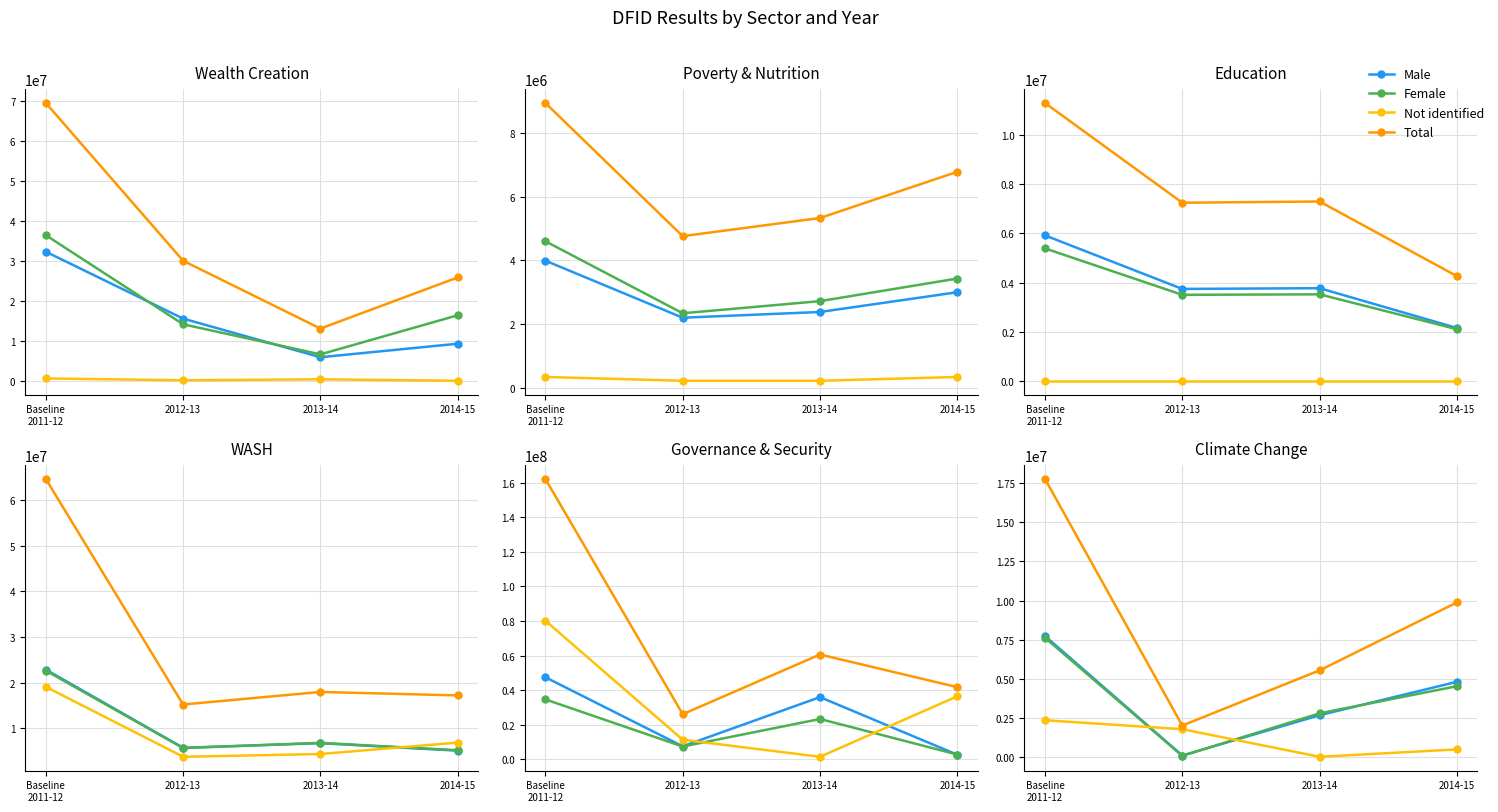

Is it true that Total equals 27979973 at Baseline
2011-12?

False